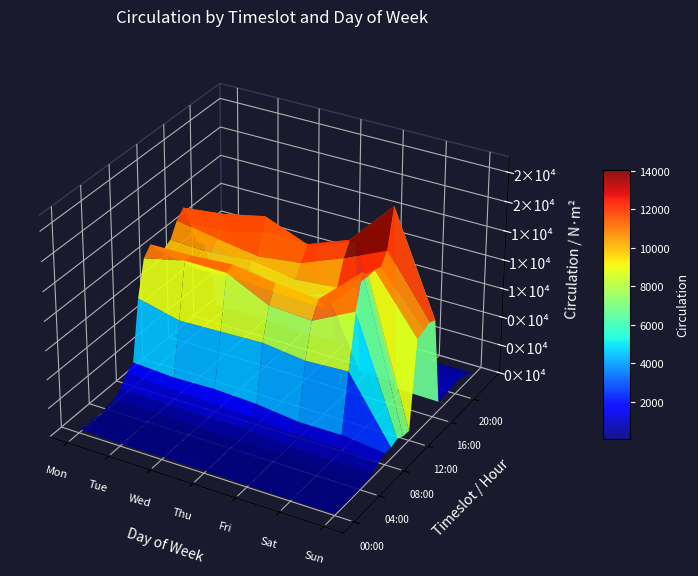

Which series has the largest total across all categories?

Mondays